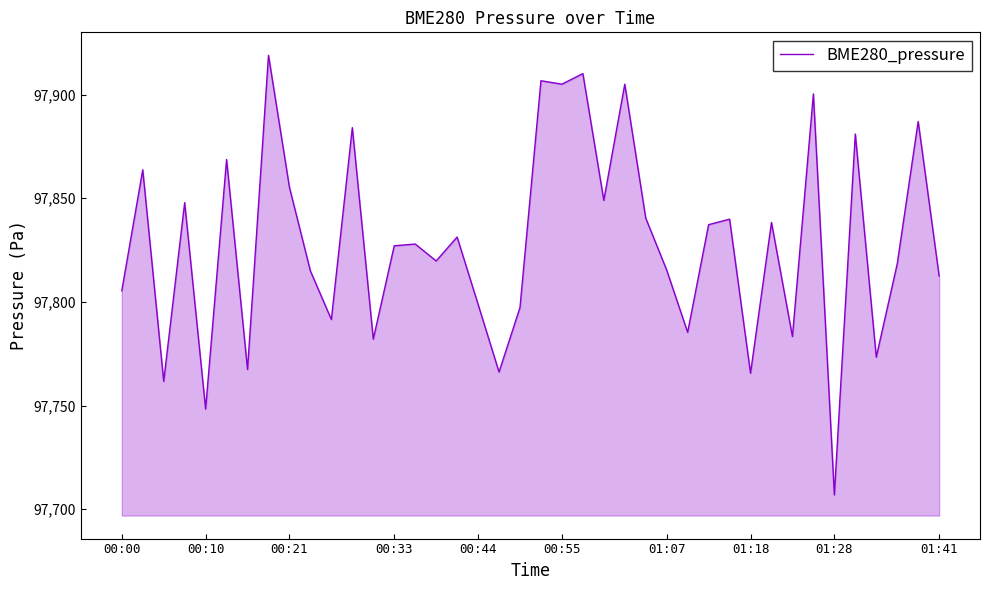

What is the greatest value displayed?

97918.9